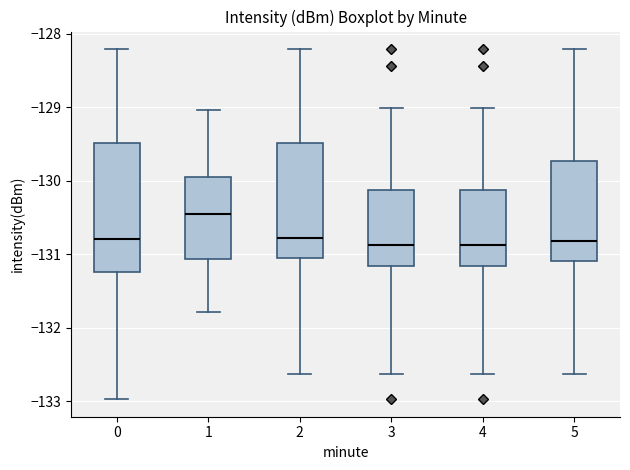

Where is the upper edge of the box at x = 3 on the y-axis? The values are not printed on the chart, so give them approximately, as read against the axis.

-130.1